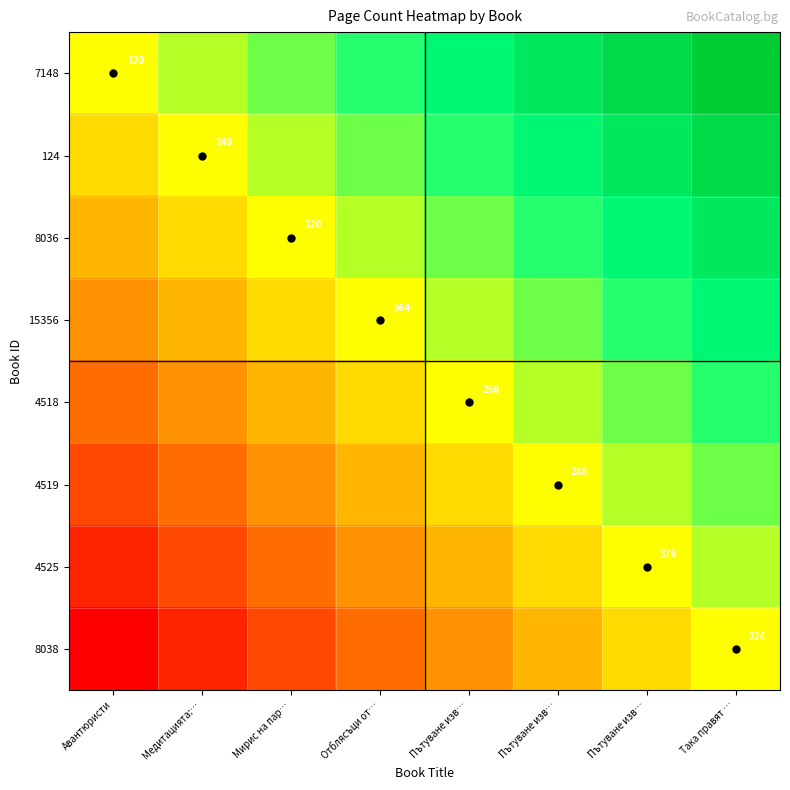

At Авантюристи, list the series in order from largest to smallest.

7148, 124, 8036, 15356, 4518, 4519, 4525, 8038